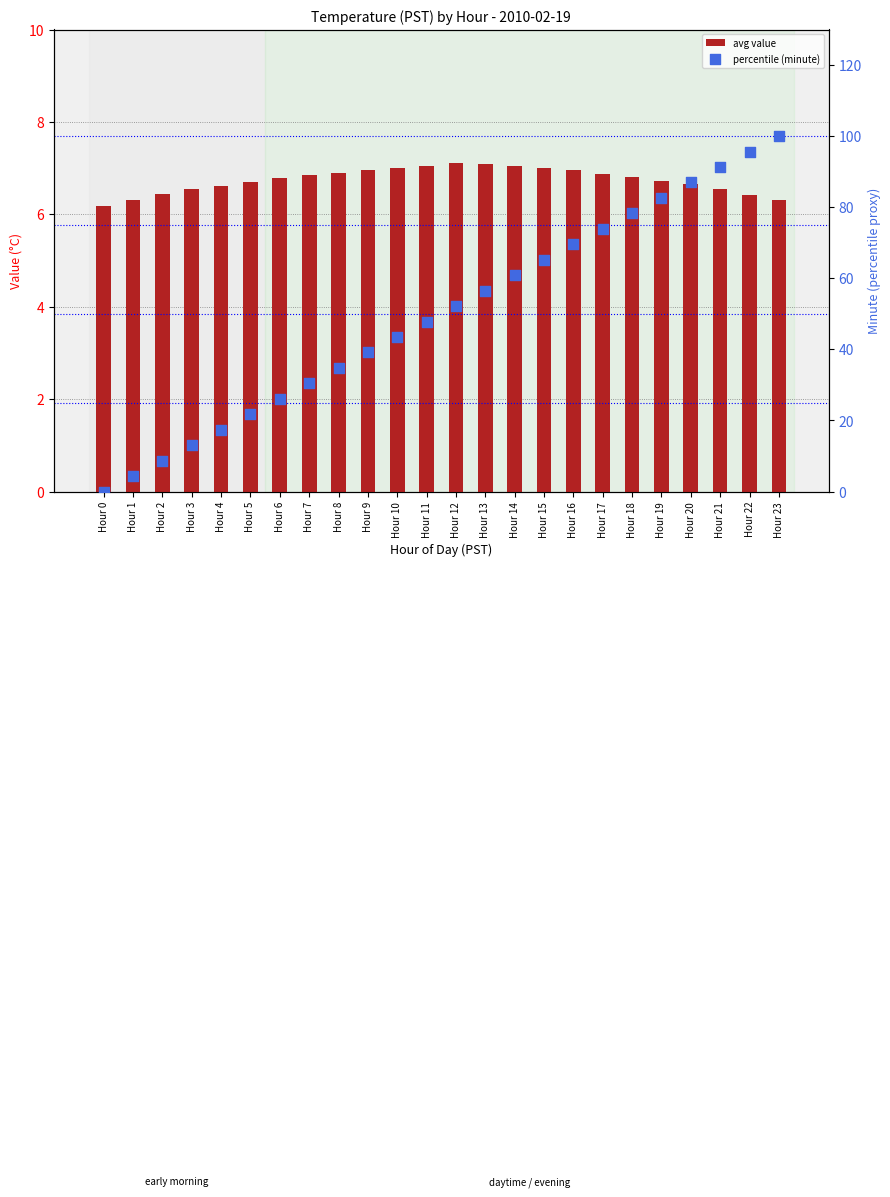

At which category is the sum across all series the highest?

Hour 23